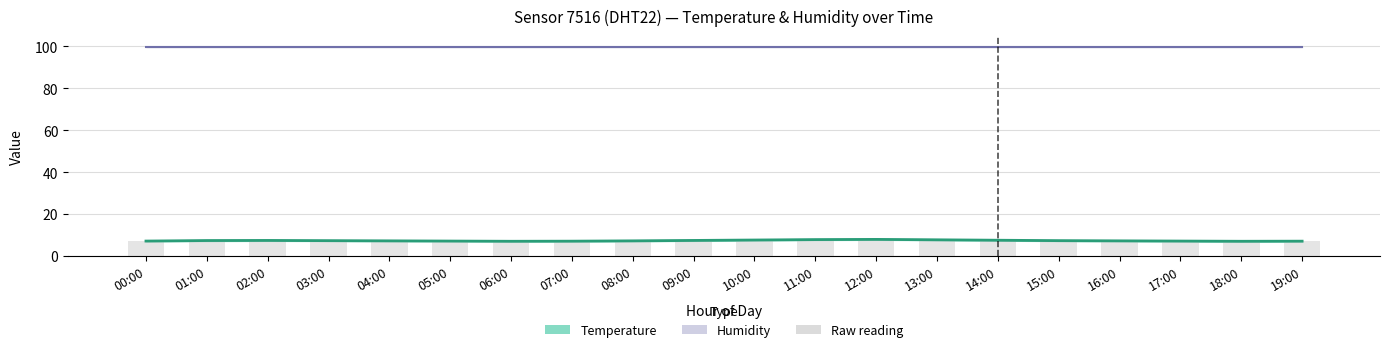

How many groups of bars are there?

20